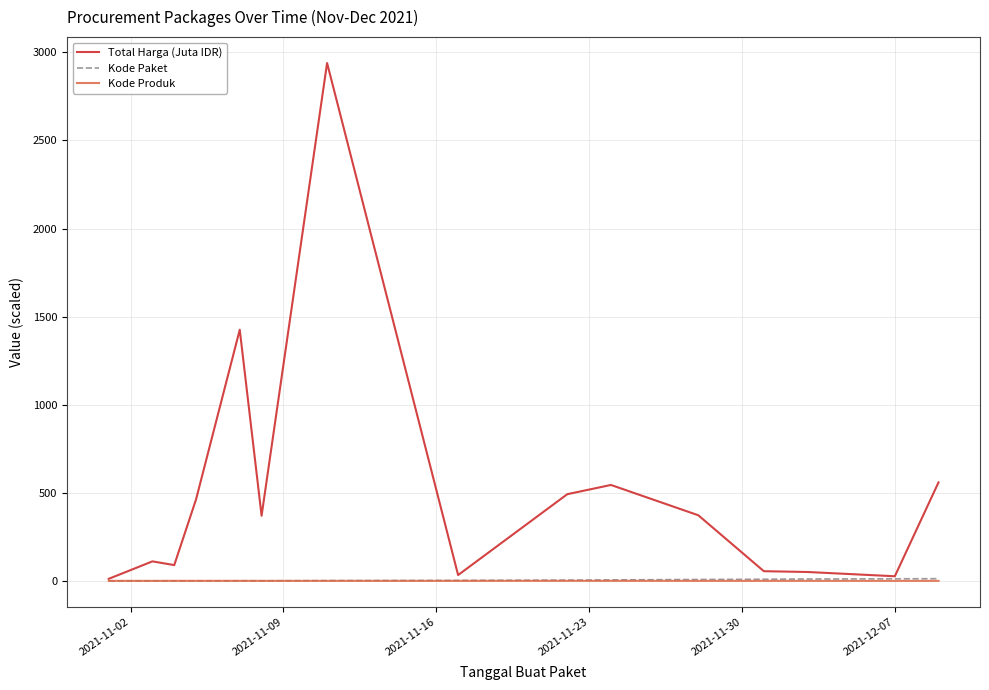

Count the number of categories in the chart.

15